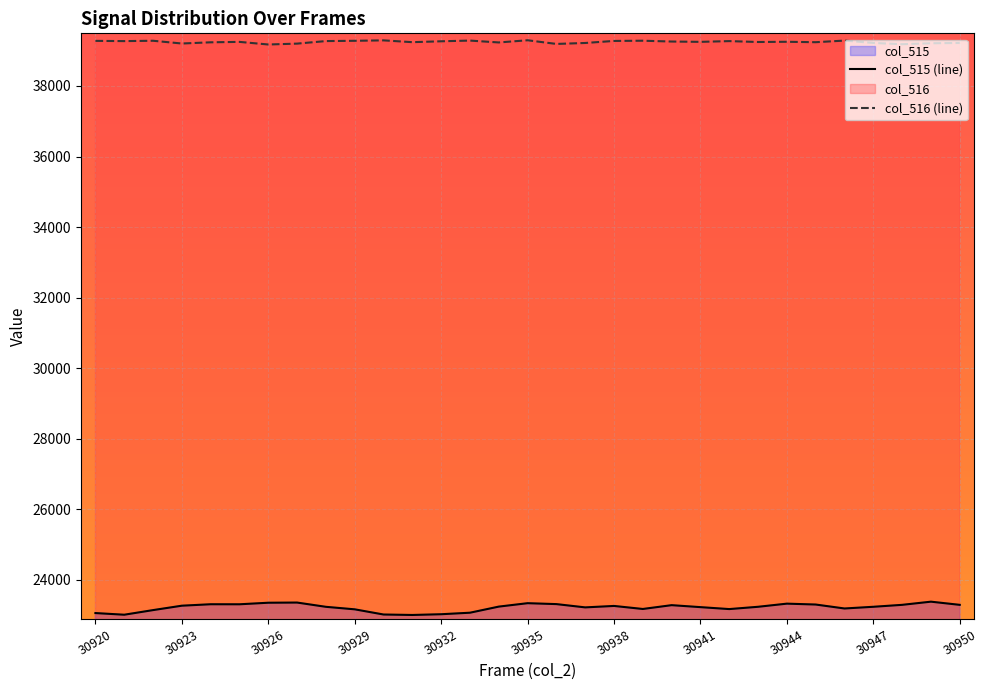

At how many categories does at least one series exceed 27939?

31